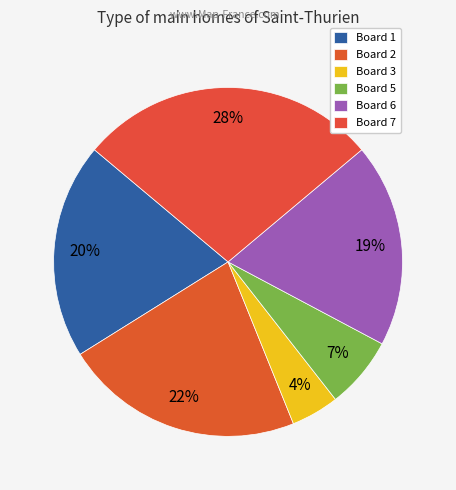

How many segments does this pie chart have?

6